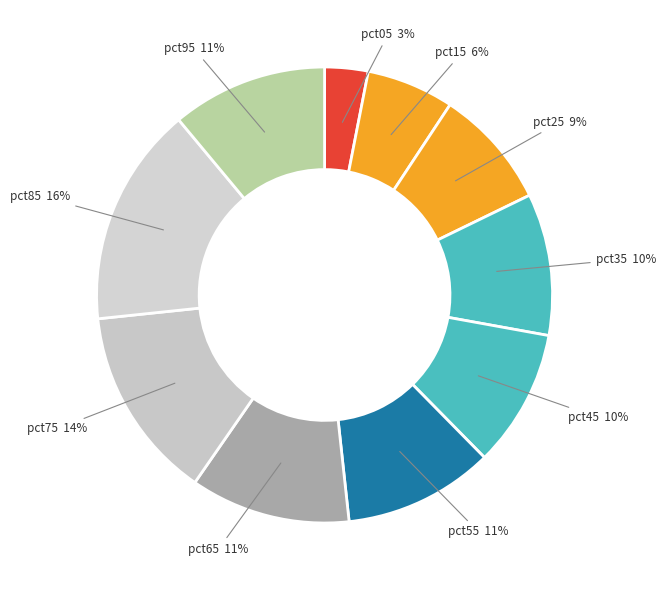

To the nearest percent, what percentage of the pie is pct95?

11%